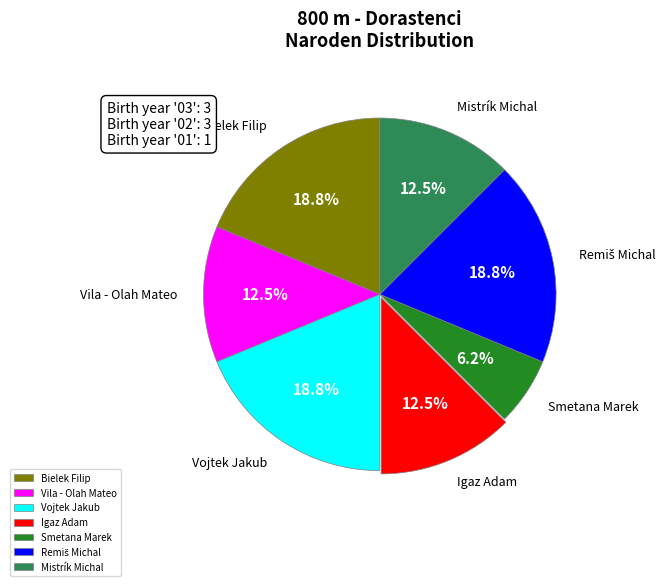

What is the smallest slice in the pie chart?

Smetana Marek